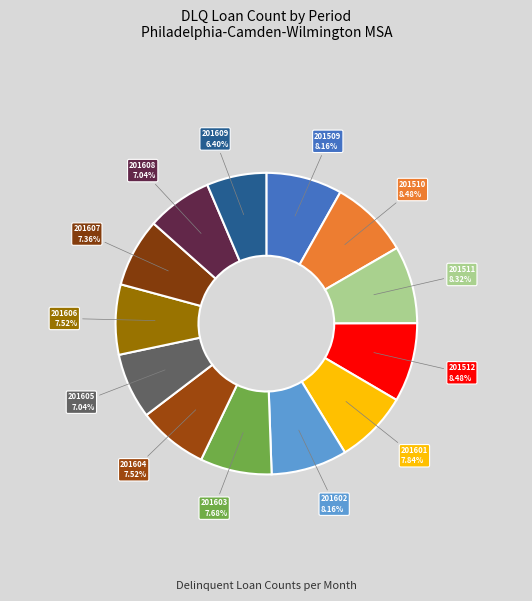

How many slices are in this pie chart?

13